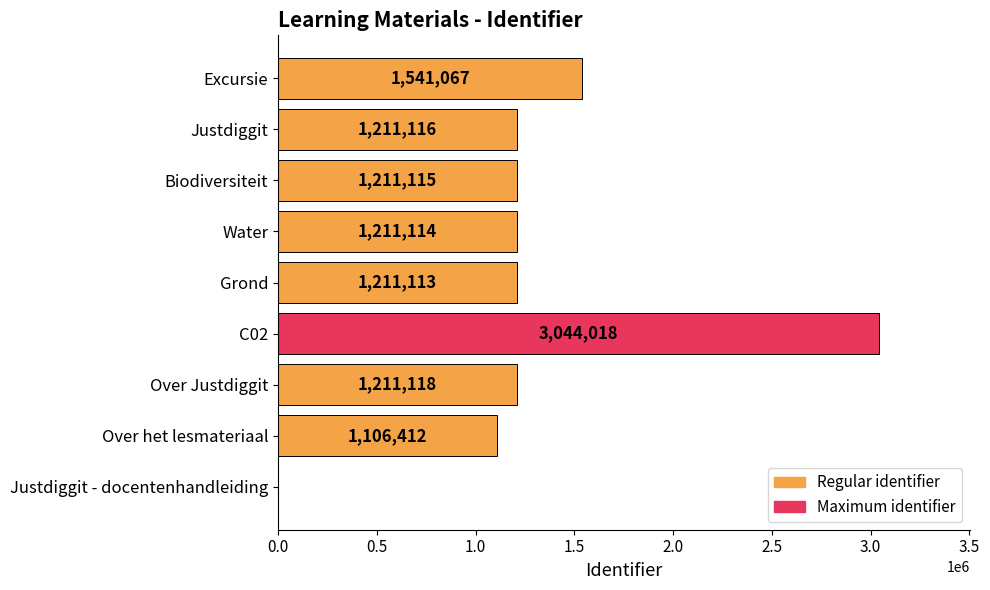

True or false: the data shows 1211115 at Biodiversiteit.

True